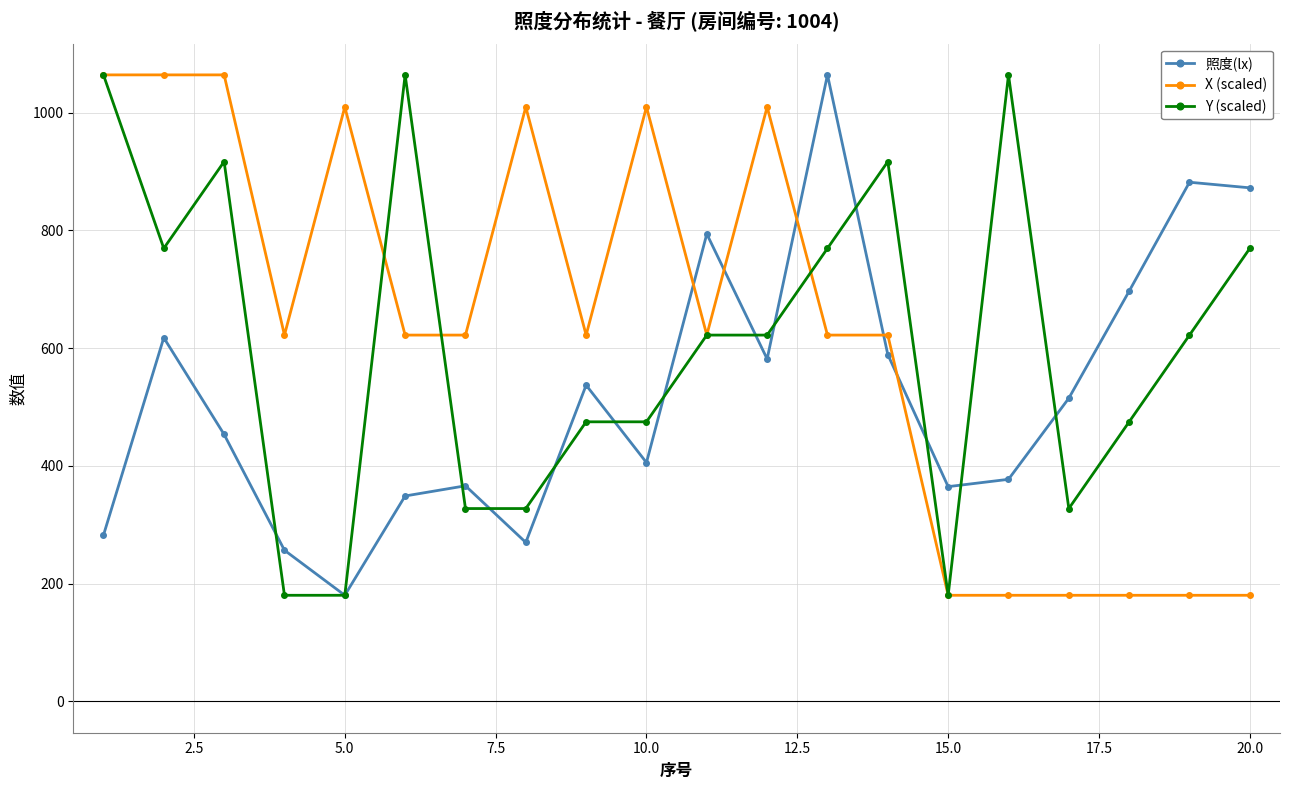

What is the minimum value for 照度(lx)?

180.2